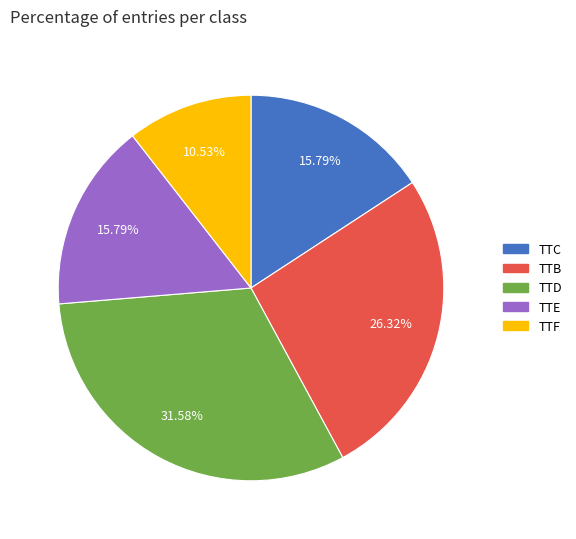

The TTB slice represents 37% of the pie. True or false?

False